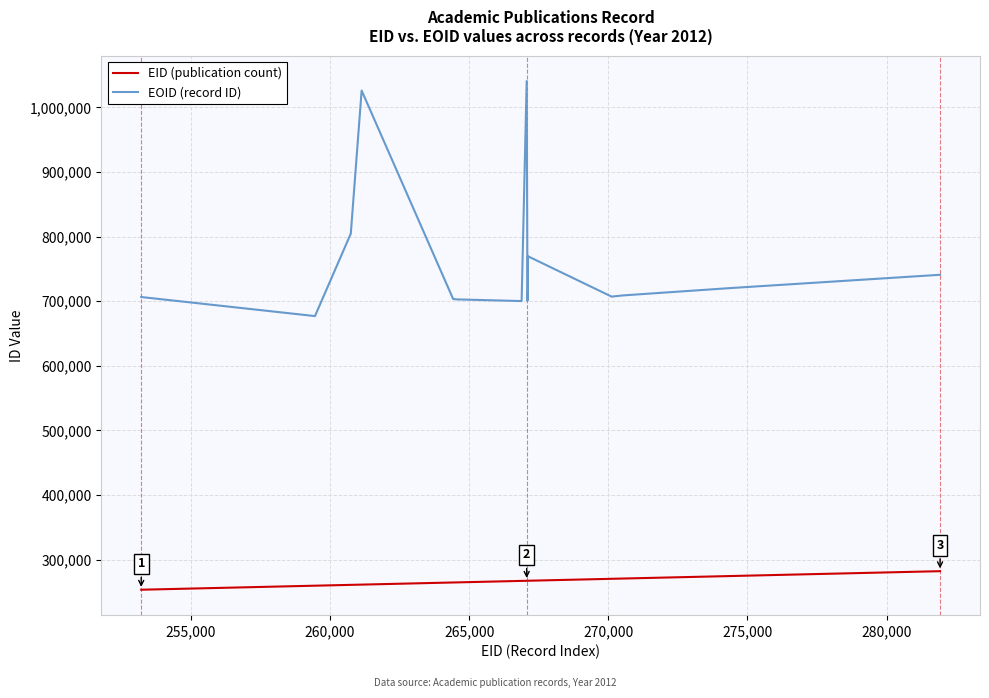

What is the smallest value displayed?

253215